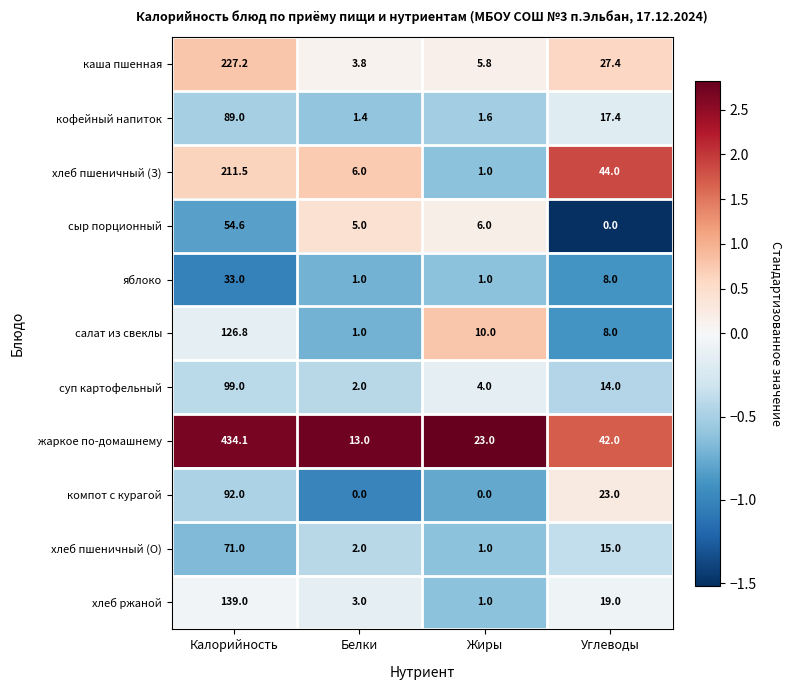

What value does the хлеб ржаной series have at Жиры?

1.0